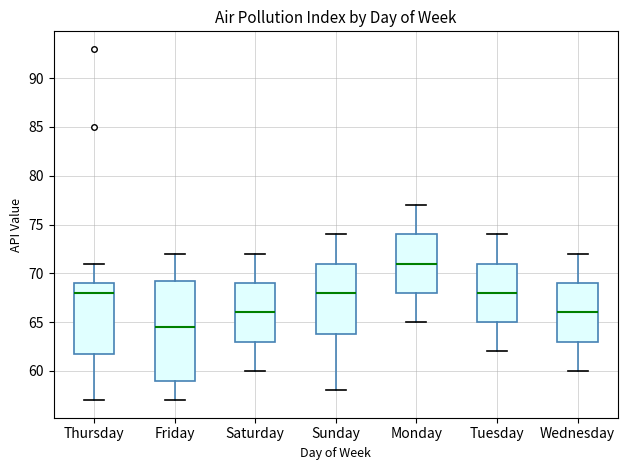

Reading left to right, read every box against the y-axis: the position of its median line, the range the box covers, and the ends of its whiskers. The values are not printed on the chart, so give them approximately, as read against the axis.

Thursday: median 68.0, box 62.0 to 69.0, whiskers 57.0 to 71.0
Friday: median 64.5, box 59.0 to 69.5, whiskers 57.0 to 72.0
Saturday: median 66.0, box 63.0 to 69.0, whiskers 60.0 to 72.0
Sunday: median 68.0, box 64.0 to 71.0, whiskers 58.0 to 74.0
Monday: median 71.0, box 68.0 to 74.0, whiskers 65.0 to 77.0
Tuesday: median 68.0, box 65.0 to 71.0, whiskers 62.0 to 74.0
Wednesday: median 66.0, box 63.0 to 69.0, whiskers 60.0 to 72.0